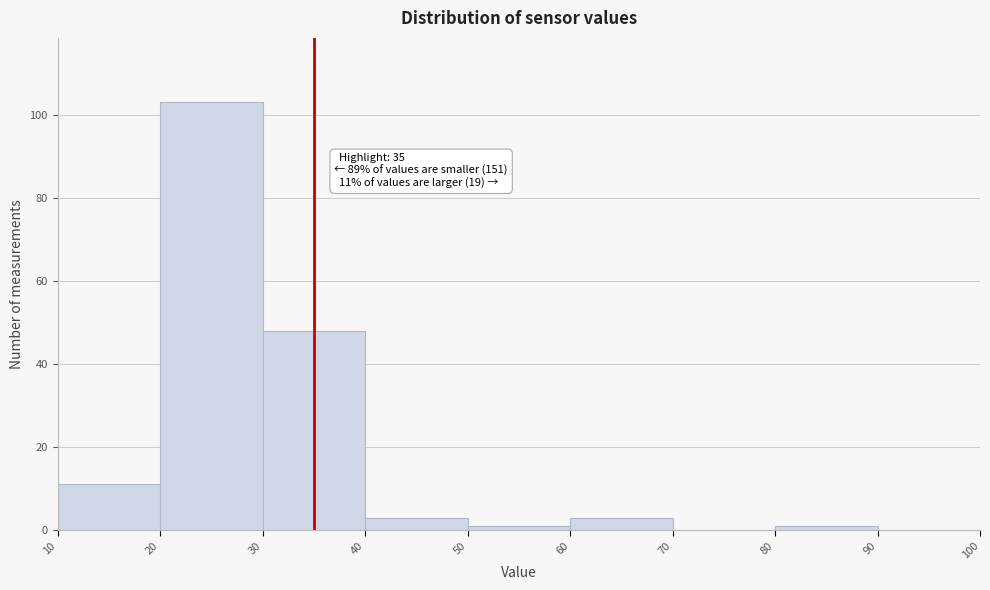

Which range on the x-axis has the tallest bar?

20 to 30